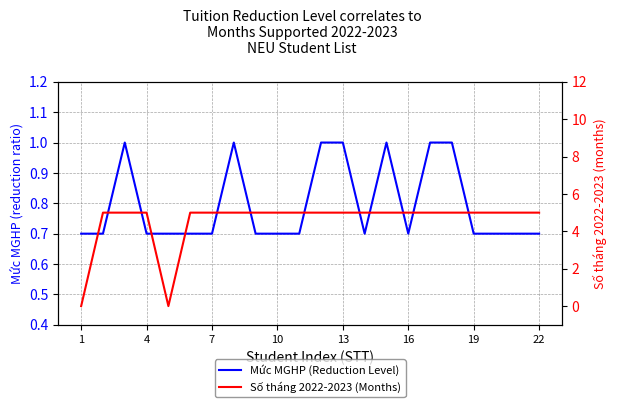

How many interior local valleys does the Số tháng 2022-2023 (Months) series have?

1